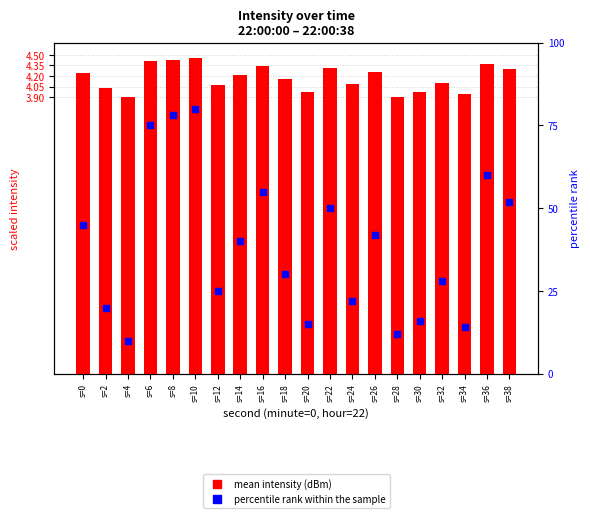

Is the value of mean intensity (dBm) at s=12 greater than the value of percentile rank within the sample at s=30?

No